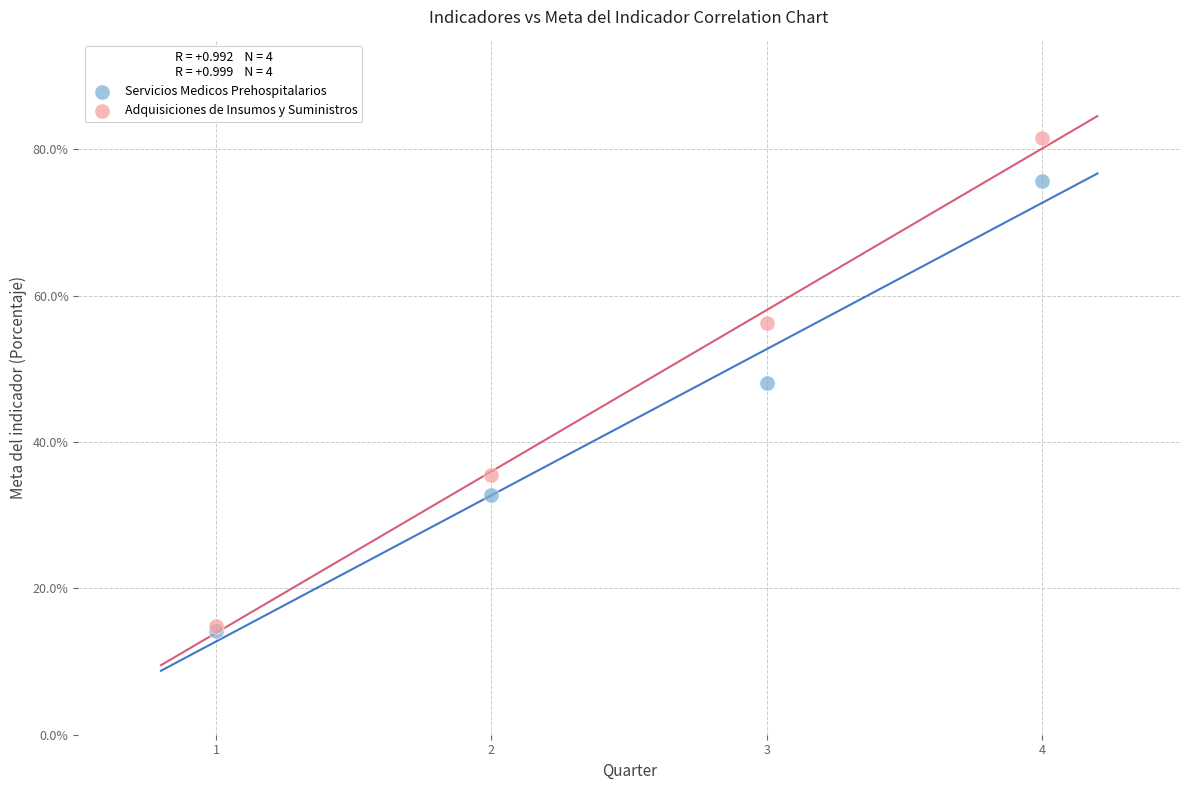

Which series reaches the maximum Y coordinate?

Adquisiciones de Insumos y Suministros